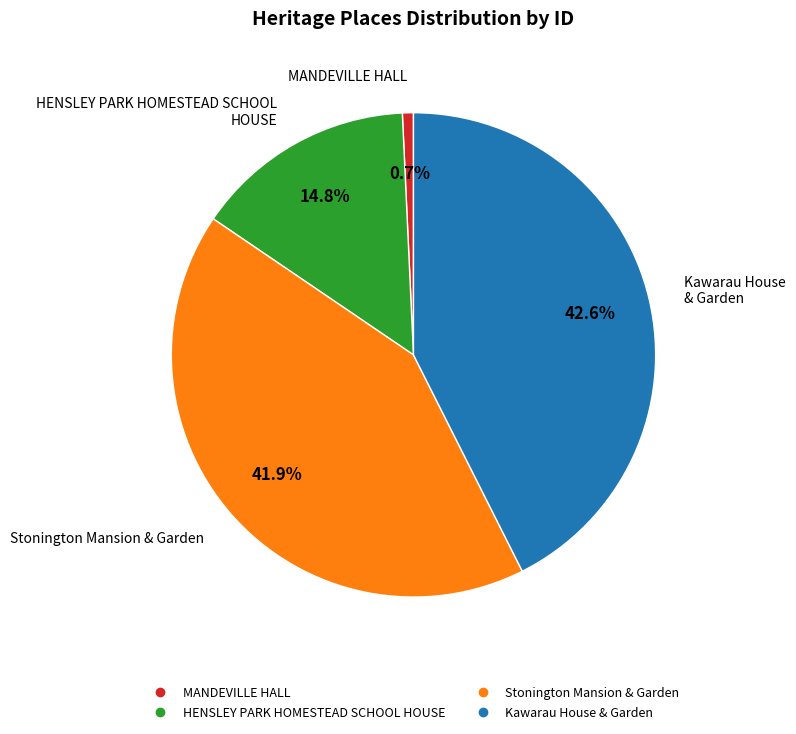

What percentage is the Stonington Mansion & Garden slice, to the nearest percent?

42%